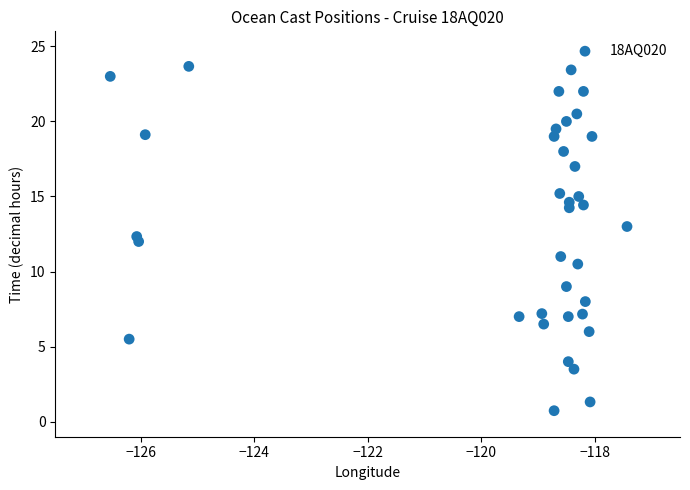

What is the range of X values (max minus min)?

9.1